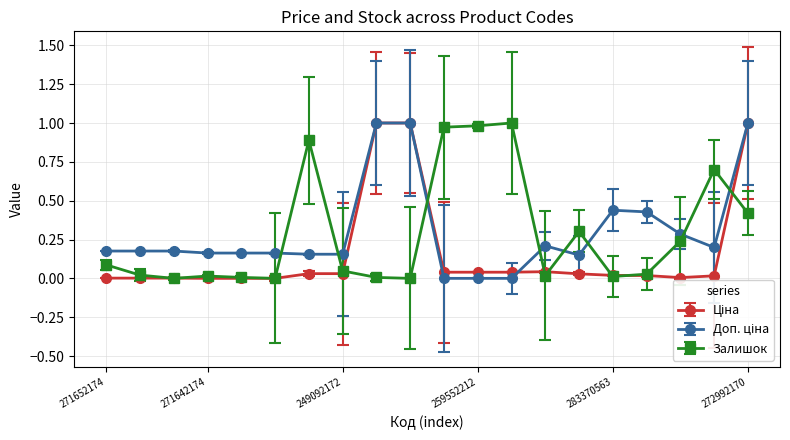

What is the highest value of the Залишок series?

1.0